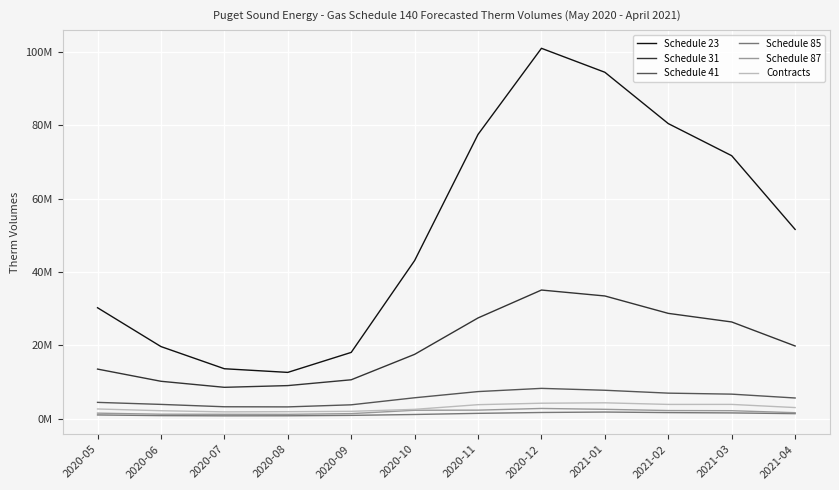

Does the chart display data point markers on the line(s)?

No